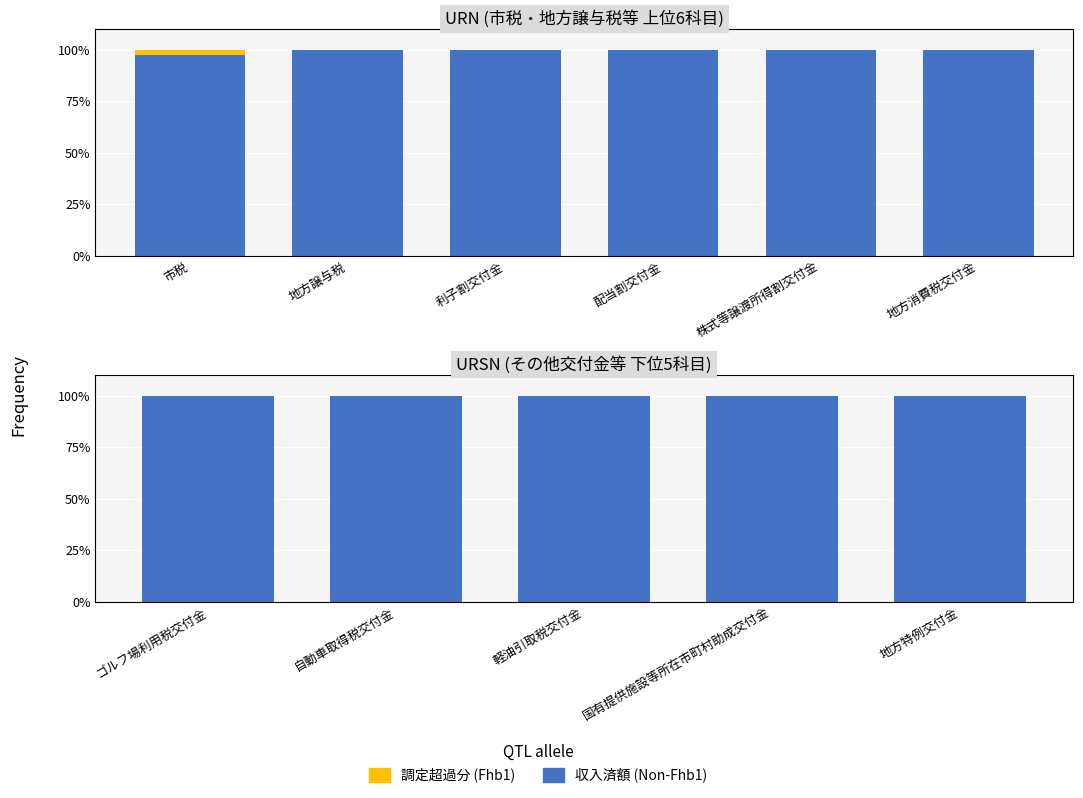

The value of Fhb1 at 地方特例交付金 is 0. True or false?

True